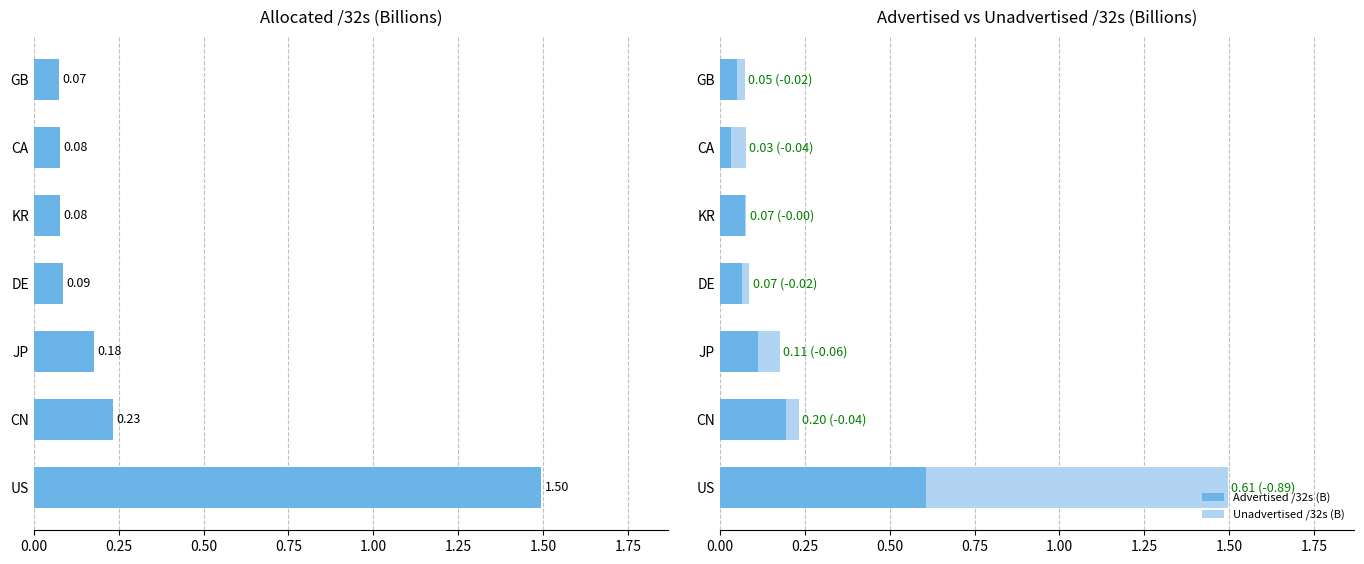

Which category has the highest value in the Advertised /32s (B) series?

US